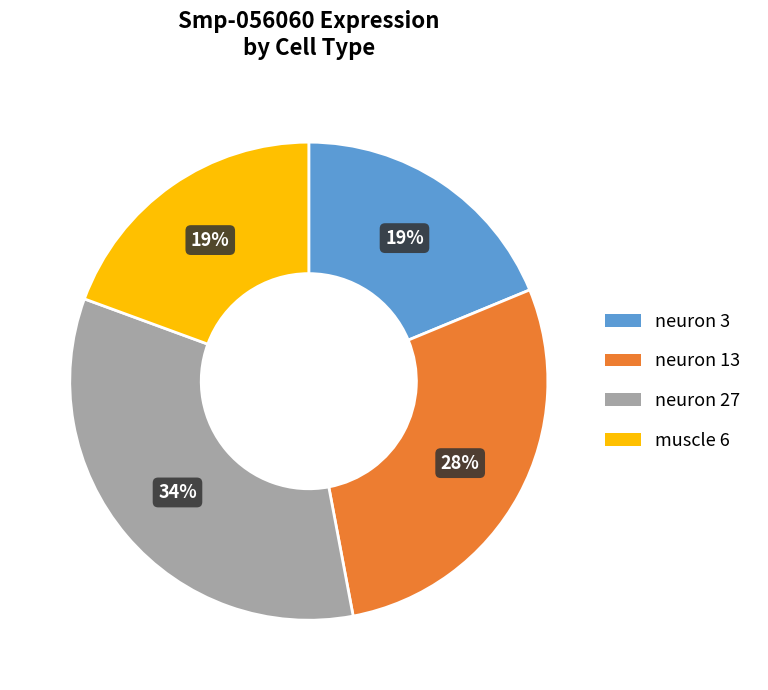

To the nearest percent, what is the difference between the largest and smallest slice percentages?

15%